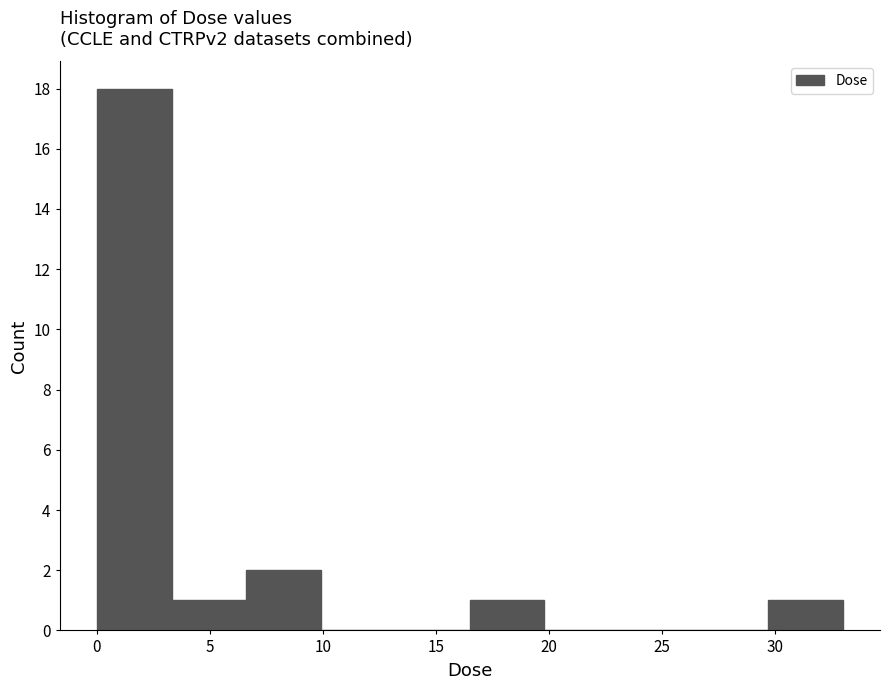

Which range on the x-axis has the tallest bar?

0.0 to 3.5